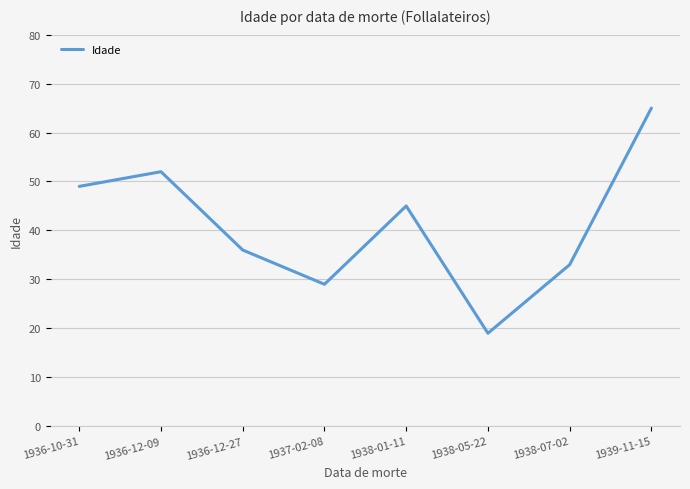

At which label does the data first exceed 45?

1936-10-31